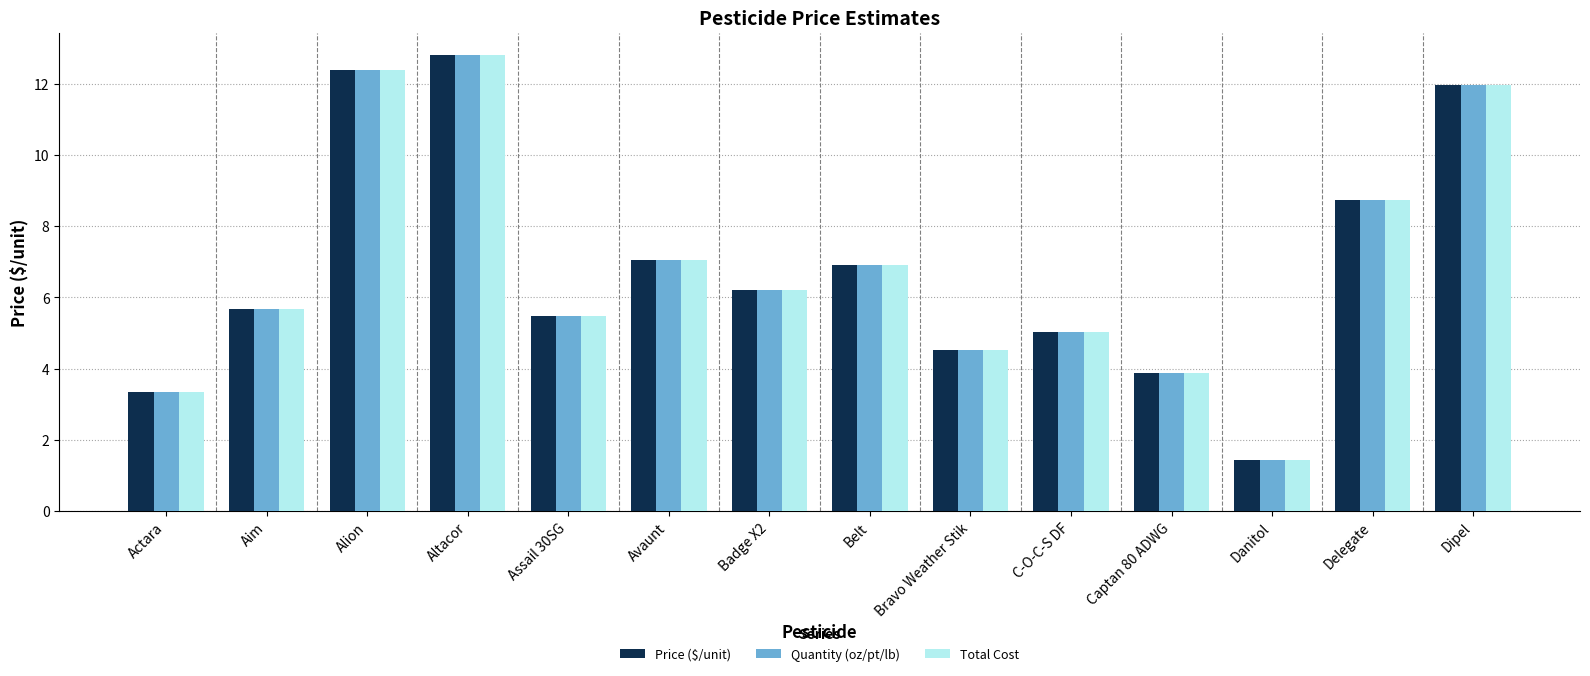

What is the highest value of the Quantity (oz/pt/lb) series?

12.8